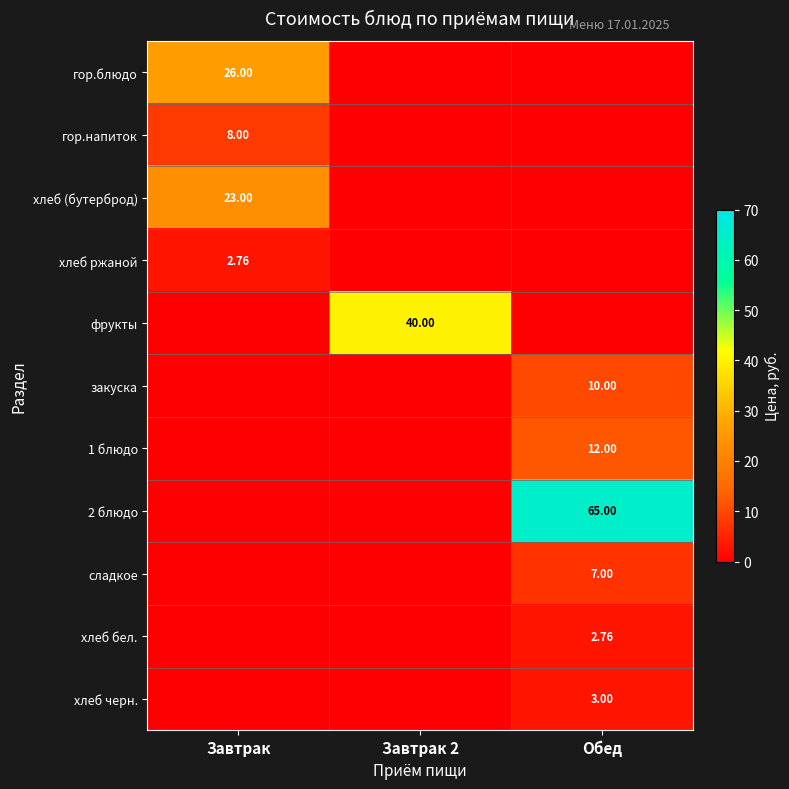

Between Завтрак and Завтрак 2, which is larger?

Завтрак